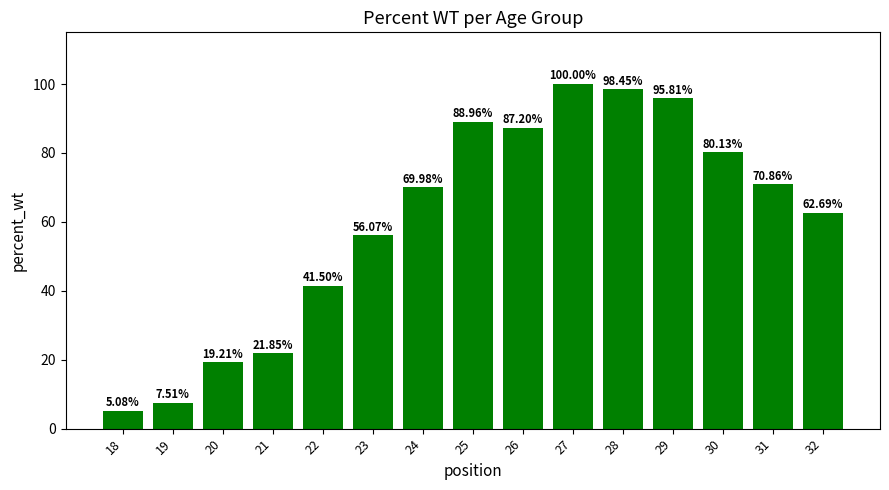

How many distinct data groups are displayed?

1